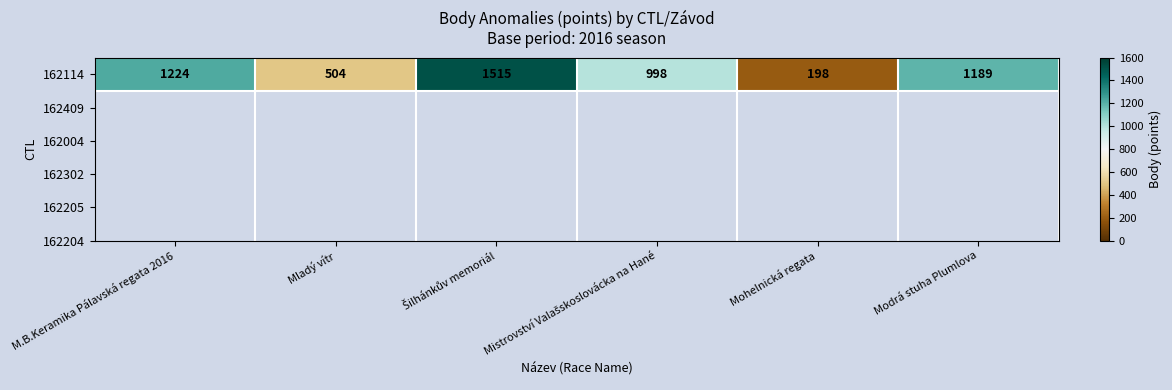

What is the greatest value displayed?

1515